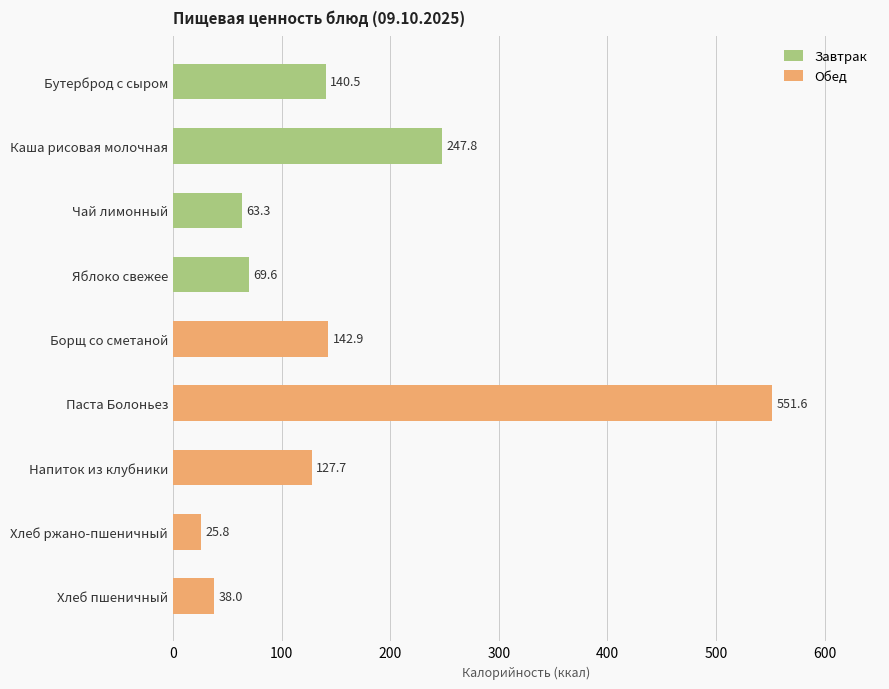

Which has a higher value, Бутерброд с сыром or Напиток из клубники?

Бутерброд с сыром